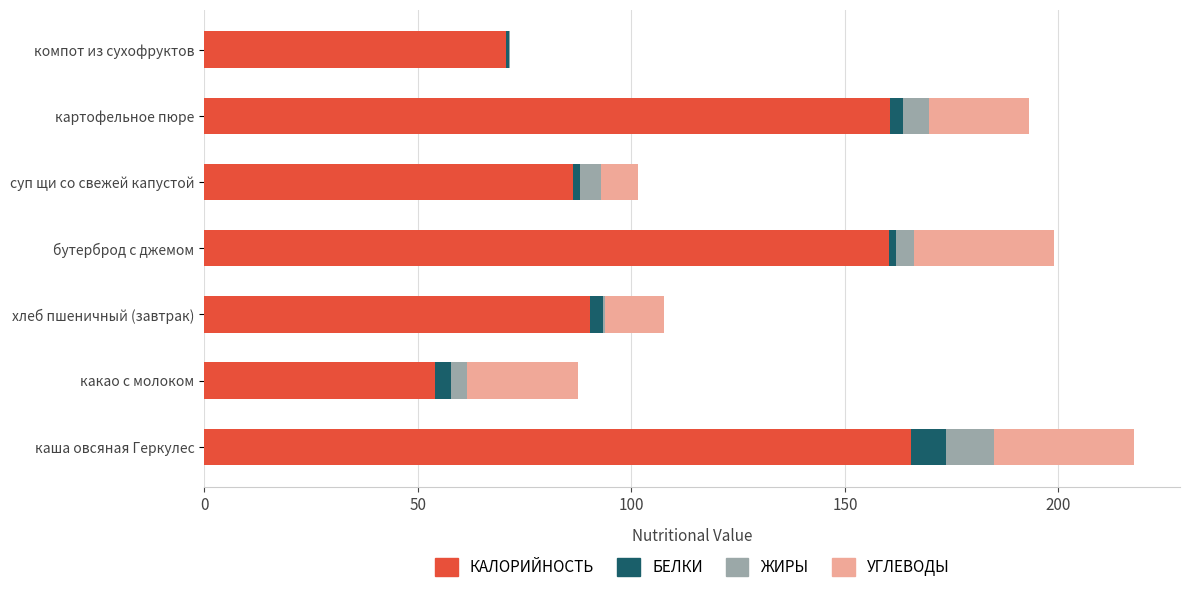

At which category is the sum across all series the highest?

каша овсяная Геркулес